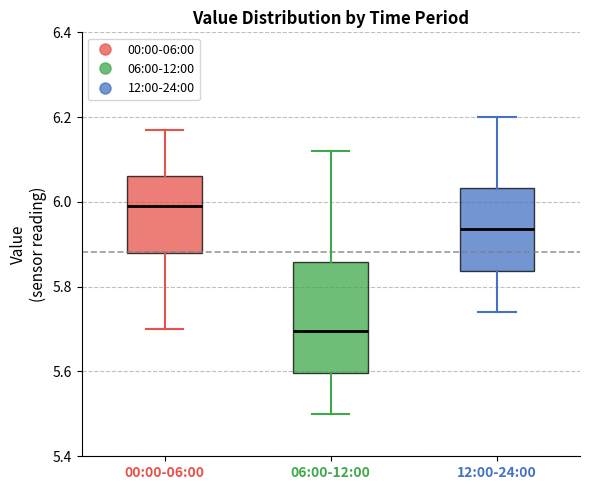

Which box has the lowest median line?

06:00-12:00